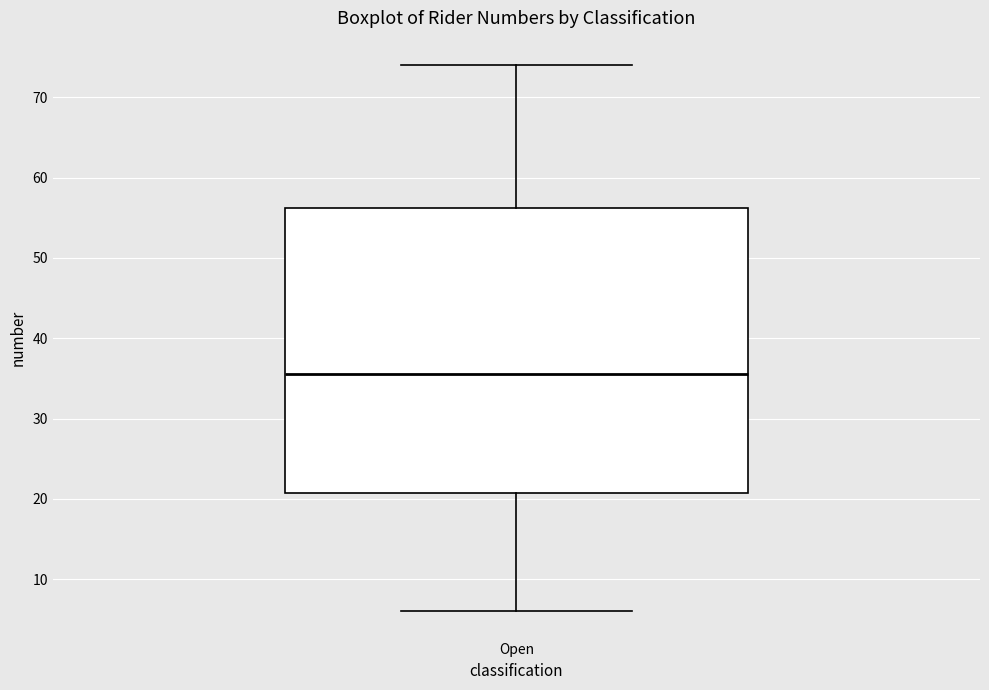

Where does the upper whisker of the box for Open end on the y-axis? The values are not printed on the chart, so give them approximately, as read against the axis.

74